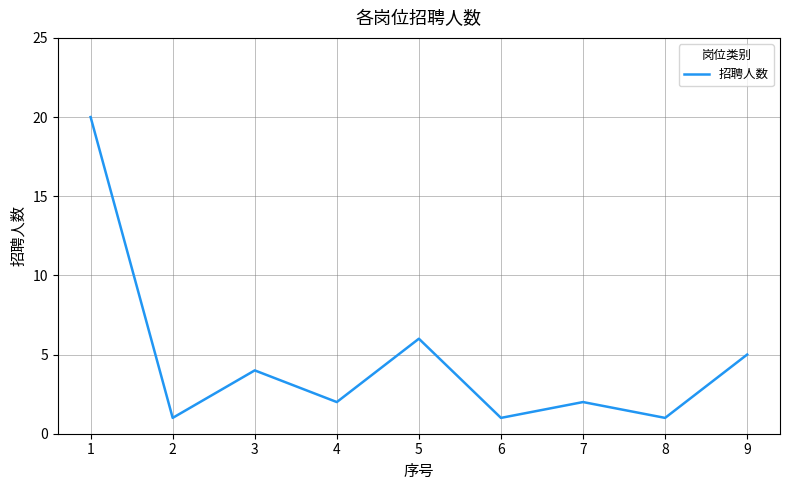

What is the difference between the maximum and minimum values?

19